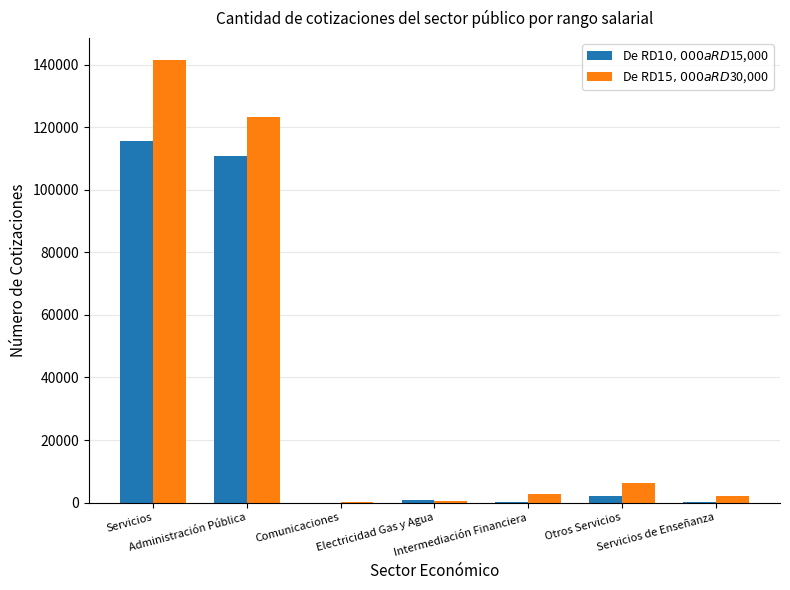

What is the label of the 1st bar from the right?

Servicios de Enseñanza